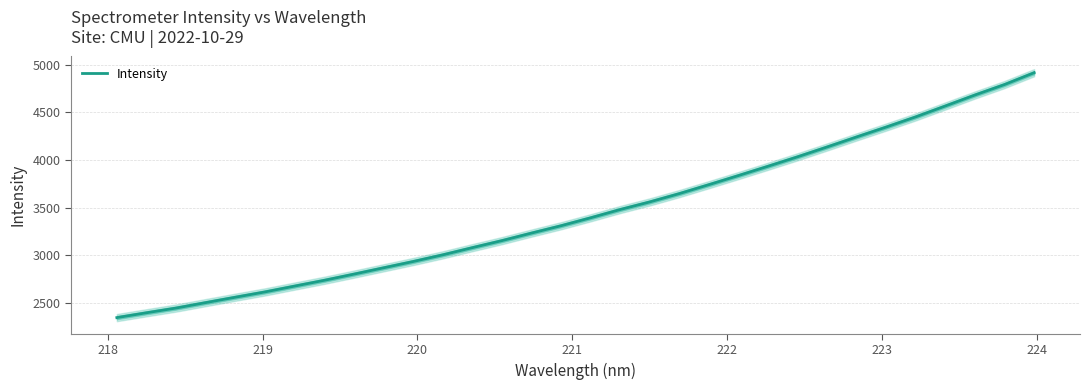

What is the lowest value of the Intensity series?

2344.2